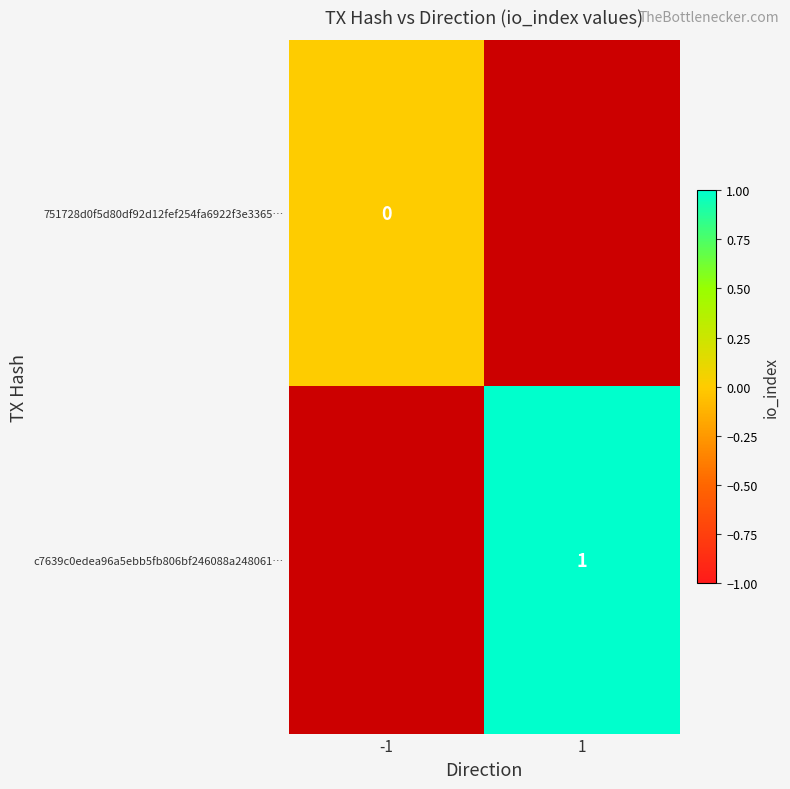

Is the value of 751728d0f5d80df92d12fef254fa6922f3e3365… at -1 greater than the value of c7639c0edea96a5ebb5fb806bf246088a248061… at 1?

No